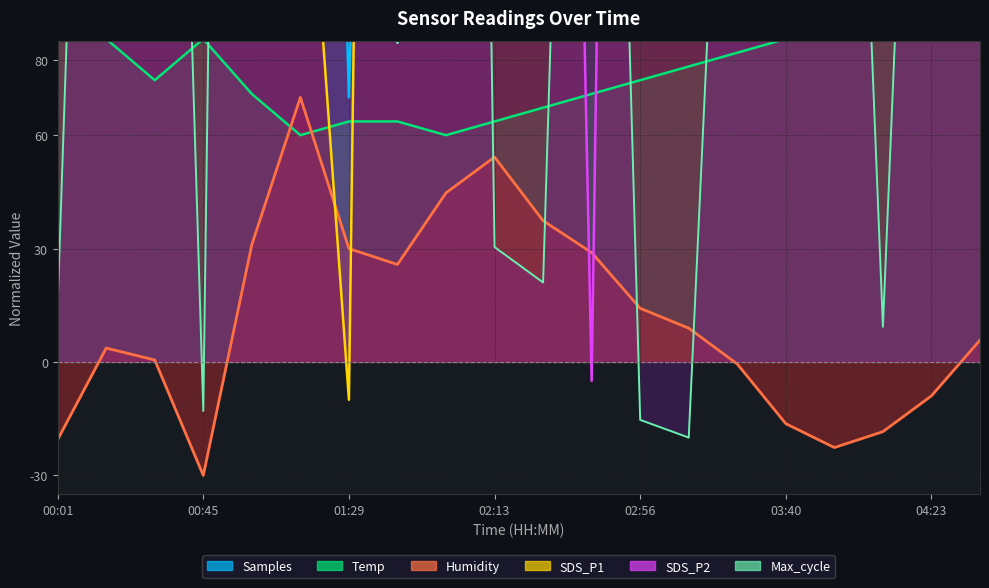

Reading right to left, what are all the values shown in this chart?

Humidity: 04:38=5.8	04:23=-8.9	04:09=-18.4	03:54=-22.6	03:40=-16.3	03:25=-0.5	03:11=8.9	02:56=14.2	02:42=28.9	02:27=37.4	02:13=54.2	01:58=44.7	01:44=25.8	01:29=30.0	01:14=70.0	01:00=31.1	00:45=-30.0	00:30=0.5	00:16=3.7	00:01=-20.5
Temp: 04:38=100.0	04:23=96.4	04:09=92.7	03:54=89.1	03:40=85.5	03:25=81.8	03:11=78.2	02:56=74.5	02:42=70.9	02:27=67.3	02:13=63.6	01:58=60.0	01:44=63.6	01:29=63.6	01:14=60.0	01:00=70.9	00:45=85.5	00:30=74.5	00:16=85.5	00:01=89.1
SDS_P1: 04:38=643.6	04:23=597.1	04:09=357.9	03:54=1086.4	03:40=572.1	03:25=836.4	03:11=1036.4	02:56=1990.0	02:42=943.6	02:27=536.4	02:13=1097.1	01:58=1561.4	01:44=954.3	01:29=-10.0	01:14=168.6	01:00=1157.9	00:45=1061.4	00:30=382.9	00:16=586.4	00:01=347.1
SDS_P2: 04:38=656.8	04:23=730.3	04:09=686.2	03:54=1149.4	03:40=362.6	03:25=509.7	03:11=833.2	02:56=855.3	02:42=-5.0	02:27=612.6	02:13=950.9	01:58=1274.4	01:44=1222.9	01:29=509.7	01:14=686.2	01:00=1495.0	00:45=1097.9	00:30=855.3	00:16=781.8	00:01=803.8
Max_cycle: 04:38=277.8	04:23=316.5	04:09=9.3	03:54=330.5	03:40=475.9	03:25=255.5	03:11=-20.0	02:56=-15.3	02:42=438.4	02:27=21.0	02:13=30.4	01:58=868.6	01:44=84.3	01:29=980.0	01:14=630.6	01:00=929.6	00:45=-13.0	00:30=406.7	00:16=393.8	00:01=15.2
Samples: 04:38=527.1	04:23=511.7	04:09=549.1	03:54=557.3	03:40=558.3	03:25=558.5	03:11=540.8	02:56=528.4	02:42=542.1	02:27=497.5	02:13=539.8	01:58=537.7	01:44=534.0	01:29=70.0	01:14=542.2	01:00=546.3	00:45=543.1	00:30=516.2	00:16=570.0	00:01=564.3